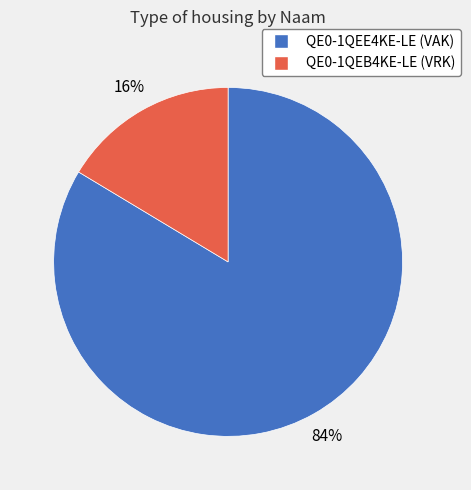

Is there a majority slice in this chart?

Yes